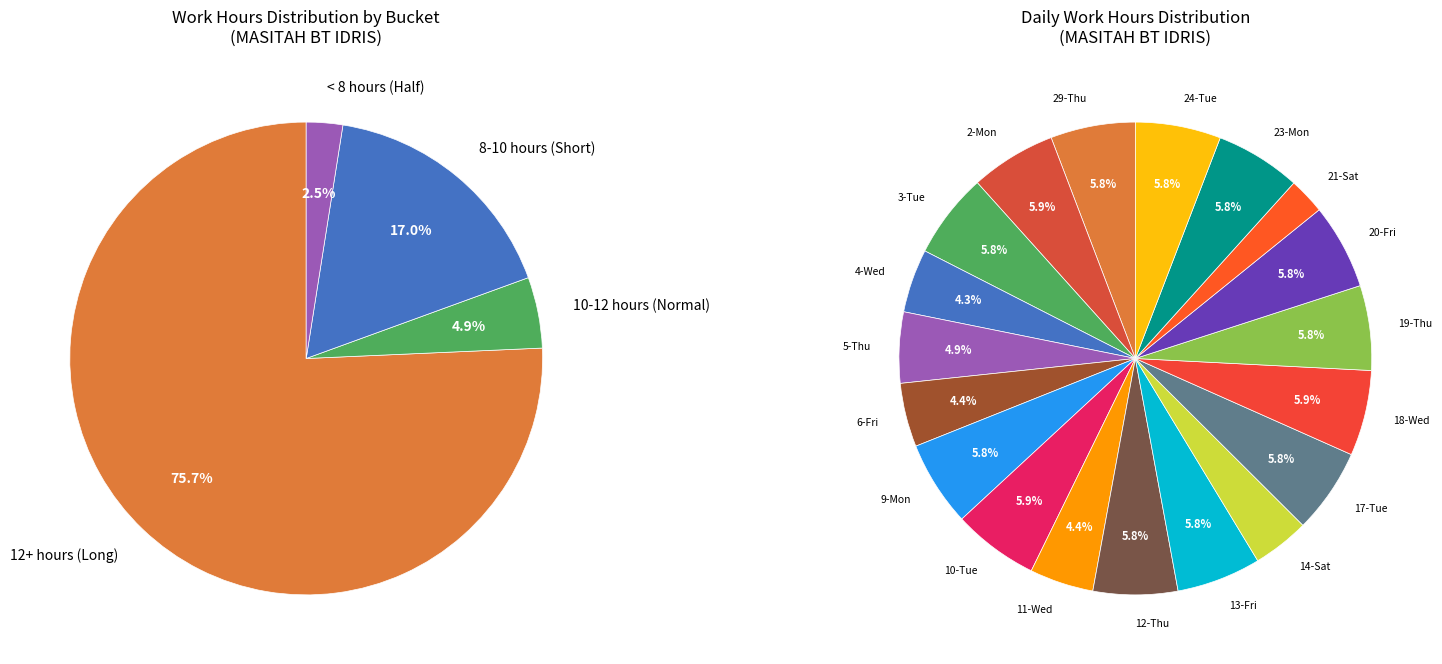

What is the ratio of the value at 18-Wed to the value at 13-Fri?

1.0